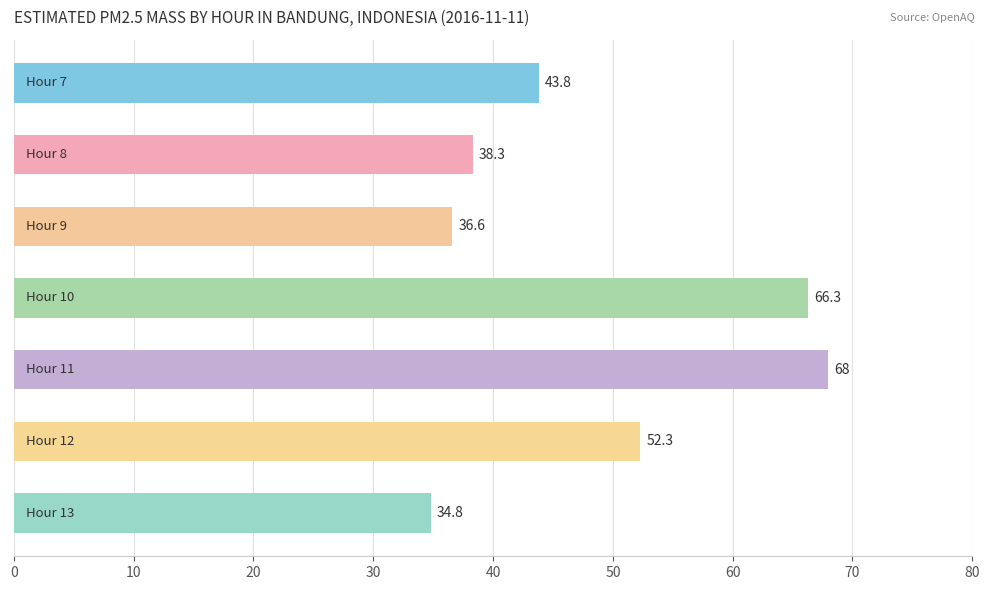

Reading top to bottom, extract all data points from this chart.

43.8	38.3	36.6	66.3	68.0	52.3	34.8